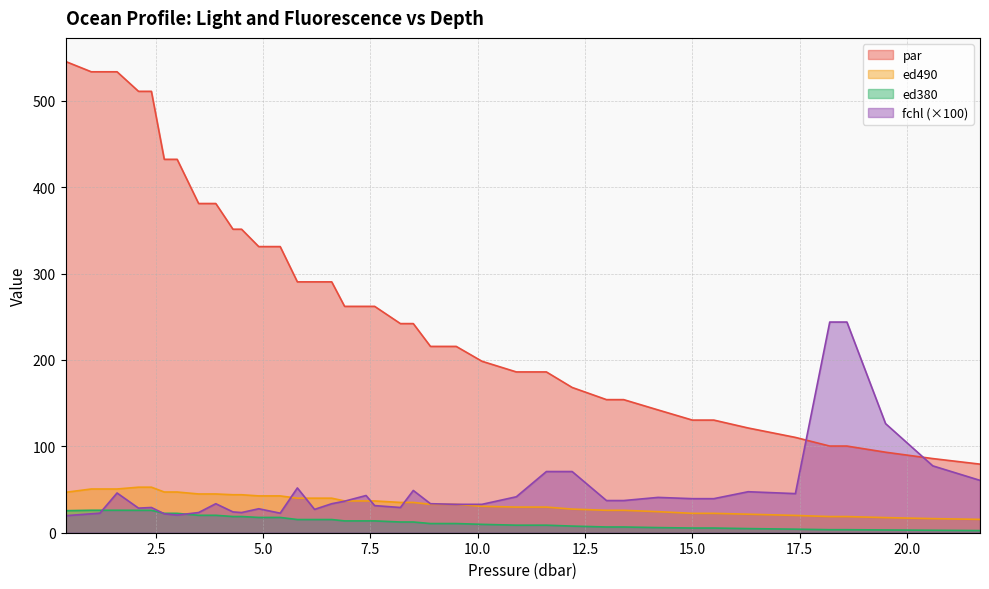

Reading left to right, transcribe all the data shown in this chart.

par: 0.4=545.4	1.0=533.5	1.2=533.5	1.6=533.5	2.1=510.8	2.4=510.8	2.7=432.1	3.0=432.1	3.5=381.0	3.9=381.0	4.3=351.3	4.5=351.3	4.9=331.2	5.4=331.2	5.8=290.3	6.2=290.3	6.6=290.3	6.9=262.0	7.4=262.0	7.6=262.0	8.2=242.0	8.5=242.0	8.9=215.6	9.5=215.6	10.1=198.4	10.9=186.1	11.6=186.1	12.2=168.1	13.0=154.0	13.4=154.0	14.2=142.1	15.0=130.4	15.5=130.4	16.3=121.2	17.4=110.3	18.2=100.3	18.6=100.3	19.5=93.2	20.6=85.8	21.7=79.4
ed490: 0.4=46.8	1.0=50.6	1.2=50.6	1.6=50.6	2.1=52.7	2.4=52.7	2.7=47.1	3.0=47.1	3.5=44.8	3.9=44.8	4.3=44.0	4.5=44.0	4.9=42.6	5.4=42.6	5.8=40.0	6.2=40.0	6.6=40.0	6.9=36.8	7.4=36.8	7.6=36.8	8.2=35.1	8.5=35.1	8.9=32.9	9.5=32.9	10.1=30.6	10.9=29.7	11.6=29.7	12.2=27.3	13.0=25.9	13.4=25.9	14.2=24.4	15.0=22.4	15.5=22.4	16.3=21.4	17.4=20.0	18.2=18.7	18.6=18.7	19.5=17.5	20.6=16.3	21.7=15.4
ed380: 0.4=25.5	1.0=26.0	1.2=26.0	1.6=26.0	2.1=25.9	2.4=25.9	2.7=22.4	3.0=22.4	3.5=20.2	3.9=20.2	4.3=18.7	4.5=18.7	4.9=17.7	5.4=17.7	5.8=15.3	6.2=15.3	6.6=15.3	6.9=13.7	7.4=13.7	7.6=13.7	8.2=12.4	8.5=12.4	8.9=10.6	9.5=10.6	10.1=9.7	10.9=8.7	11.6=8.7	12.2=7.7	13.0=6.6	13.4=6.6	14.2=5.9	15.0=5.4	15.5=5.4	16.3=4.8	17.4=4.1	18.2=3.5	18.6=3.5	19.5=3.2	20.6=2.9	21.7=2.5
fchl: 0.4=19.7	1.0=21.9	1.2=22.6	1.6=46.0	2.1=28.5	2.4=29.2	2.7=21.9	3.0=20.4	3.5=23.4	3.9=33.6	4.3=24.1	4.5=23.4	4.9=27.7	5.4=22.6	5.8=51.8	6.2=27.0	6.6=33.6	6.9=36.5	7.4=43.1	7.6=31.4	8.2=29.2	8.5=48.9	8.9=33.6	9.5=32.9	10.1=32.9	10.9=41.6	11.6=70.8	12.2=70.8	13.0=37.2	13.4=37.2	14.2=40.9	15.0=39.4	15.5=39.4	16.3=47.4	17.4=45.3	18.2=243.8	18.6=243.8	19.5=126.3	20.6=77.4	21.7=60.6